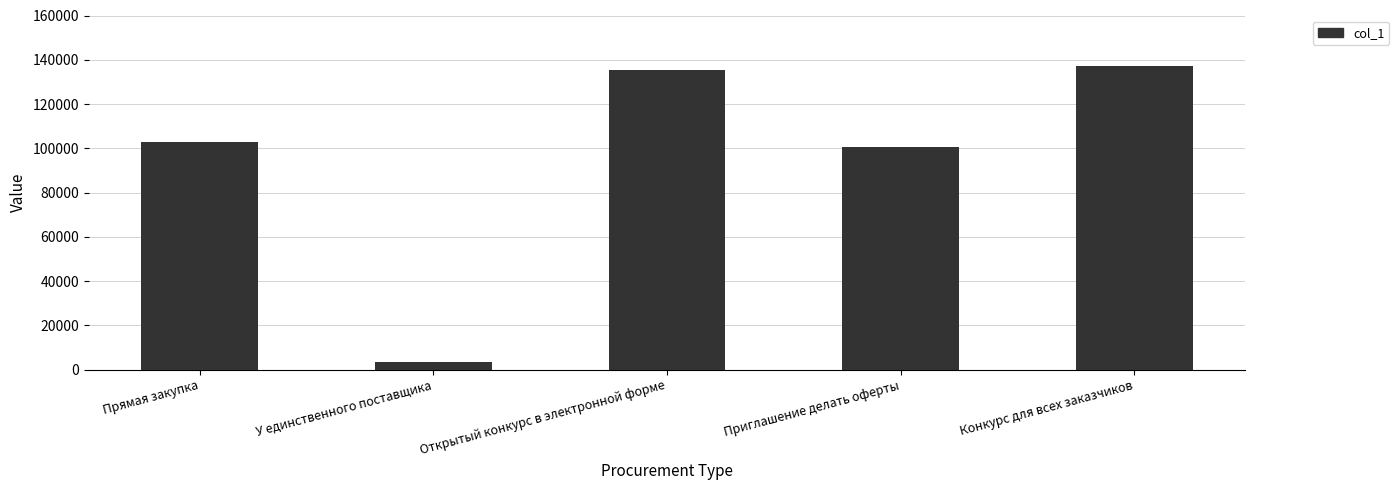

How many data points does each series have?

5